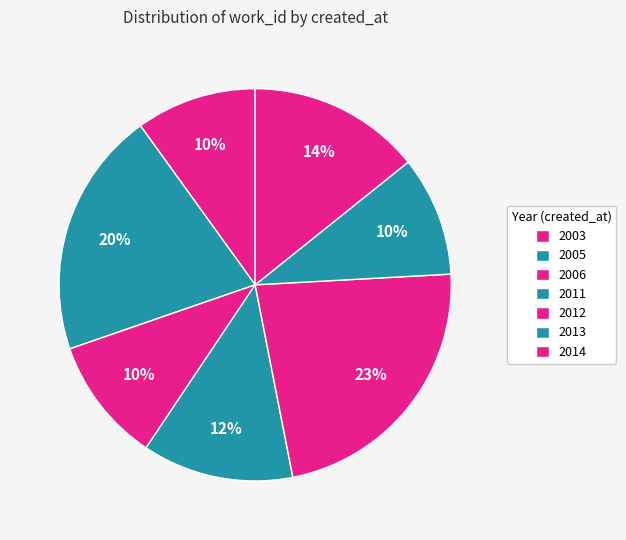

Does any single category account for the majority?

No